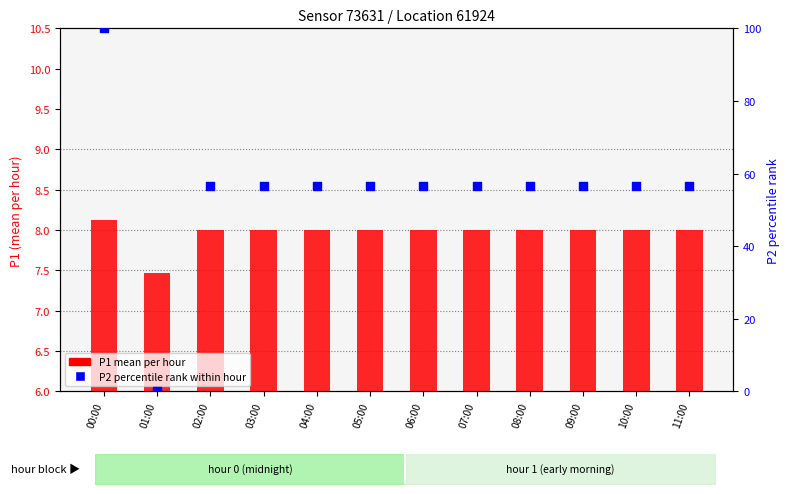

Is the value of P2 percentile rank at 08:00 greater than the value of P1 mean per hour at 04:00?

Yes